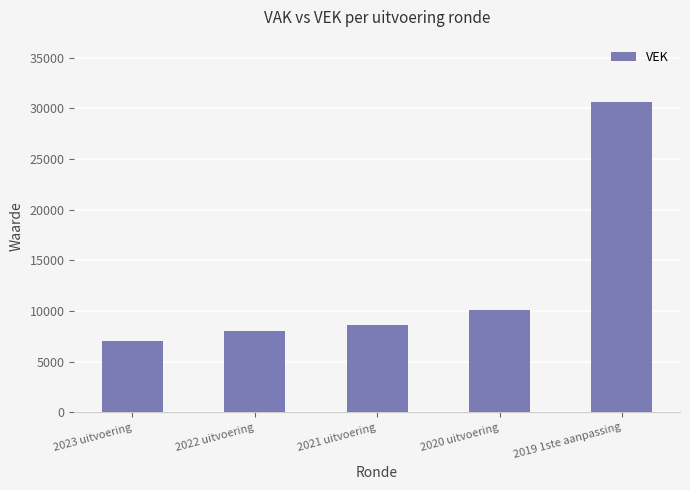

Reading left to right, transcribe all the data shown in this chart.

2023 uitvoering=7007	2022 uitvoering=8049	2021 uitvoering=8632	2020 uitvoering=10074	2019 1ste aanpassing=30651